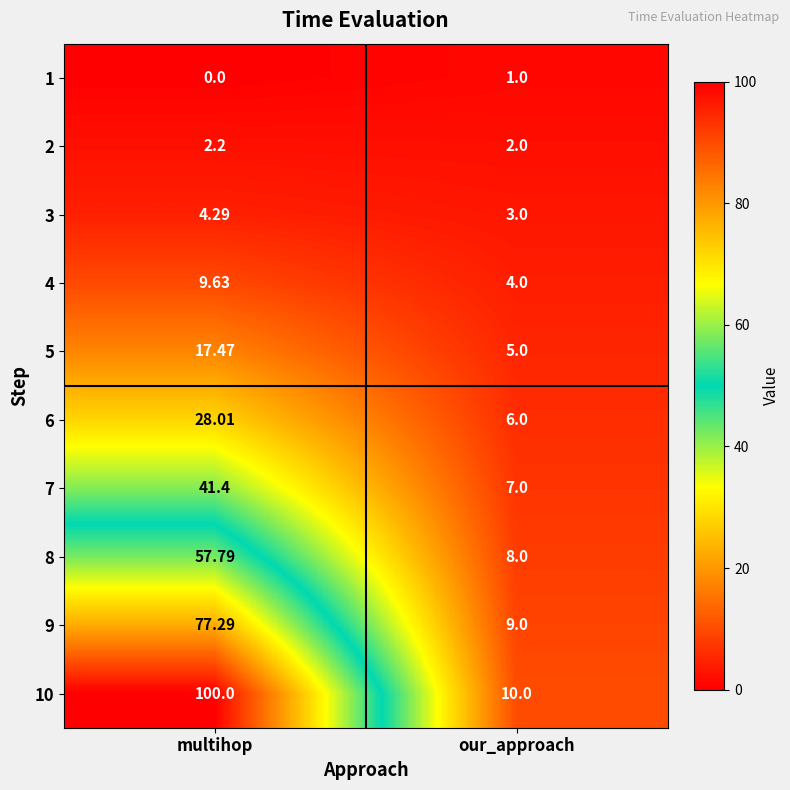

At which label does 3 first exceed 4?

multihop